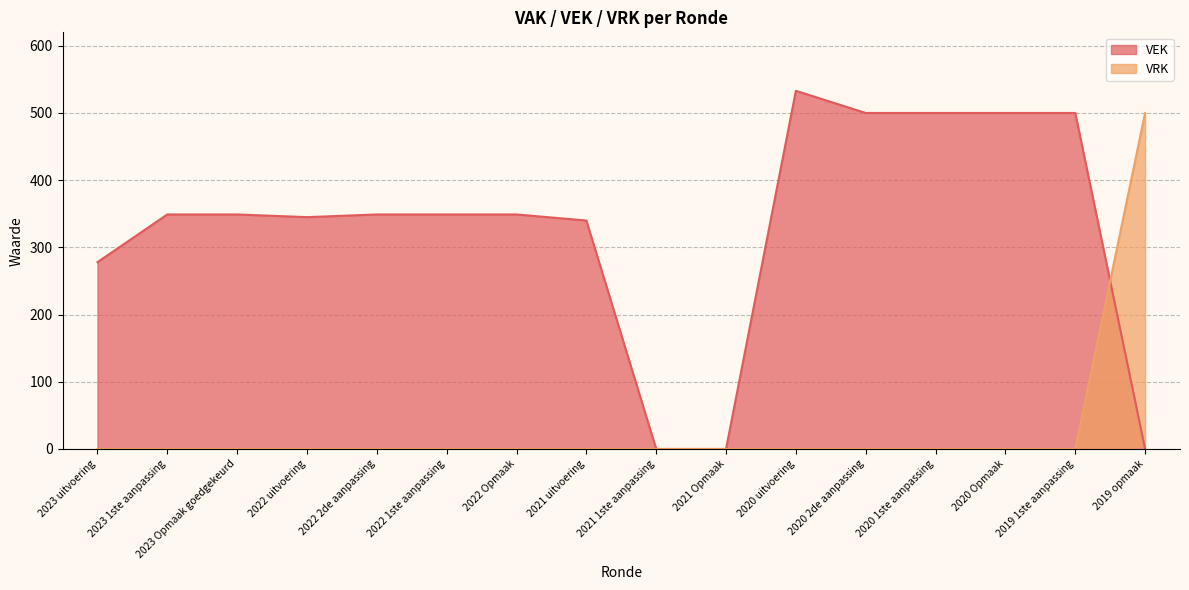

What is the sum of all VRK values?

500